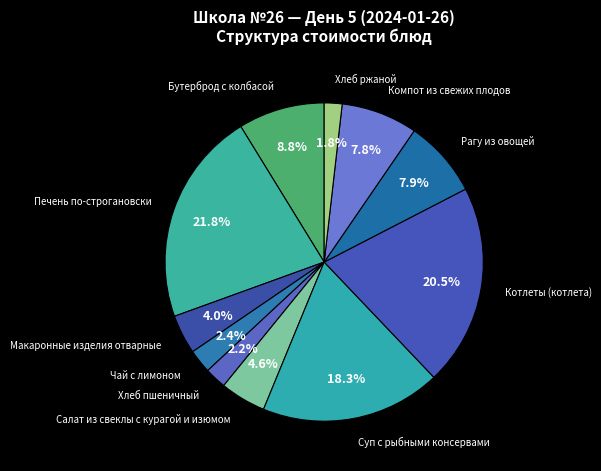

Does any single category account for the majority?

No